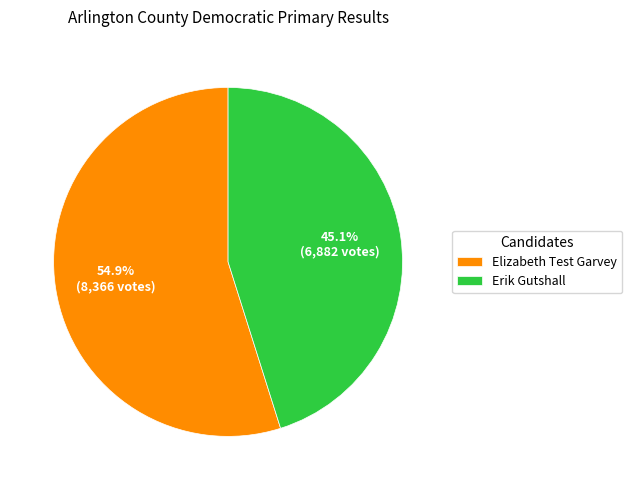

The Elizabeth Test Garvey slice represents 55% of the pie. True or false?

True